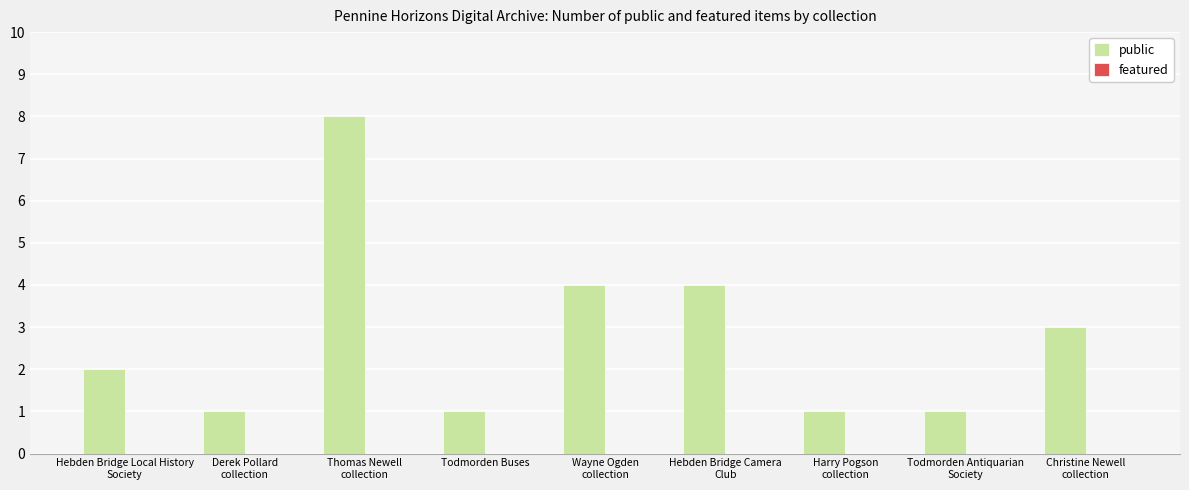

What is the sum of all values?

25